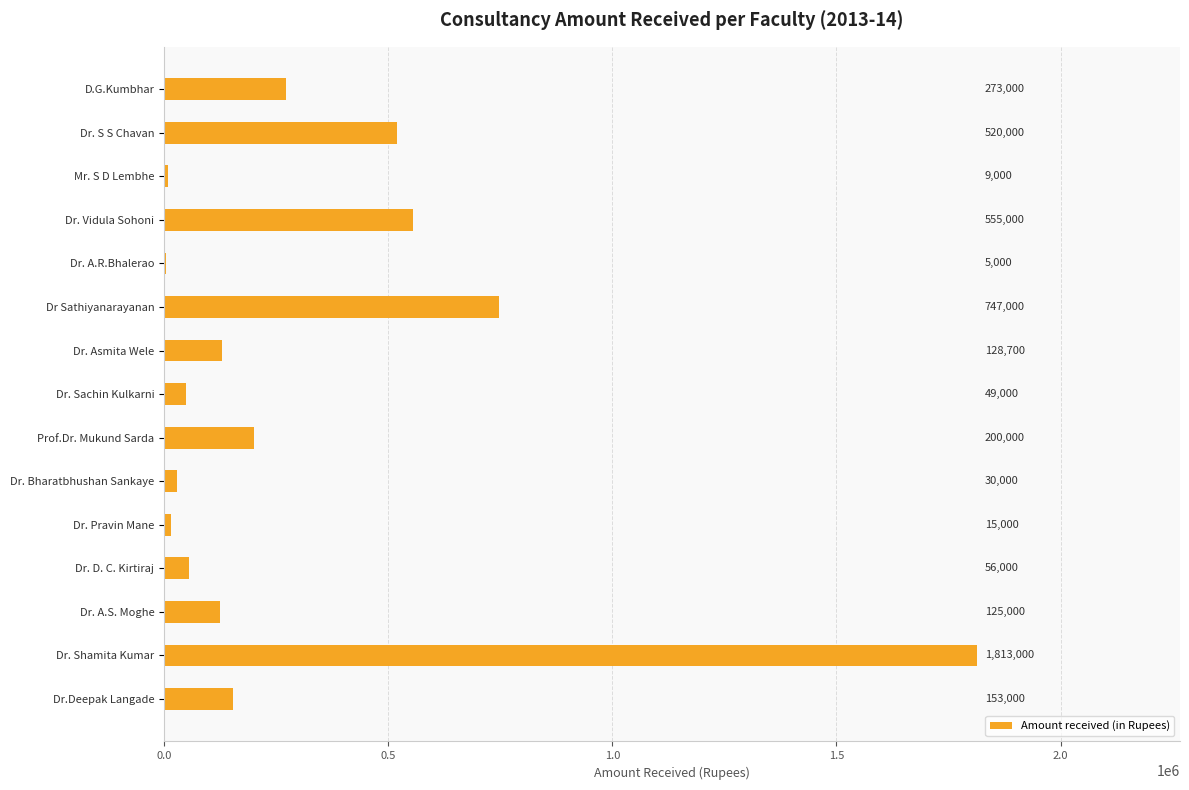

What is the change in value from Dr. Bharatbhushan Sankaye to Dr. Sachin Kulkarni?

+19000